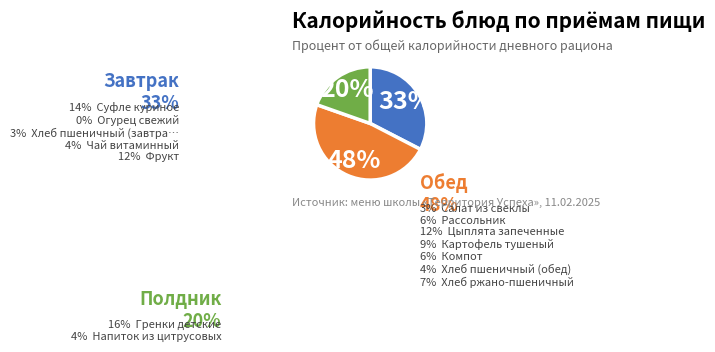

Which slice is the largest?

Обед